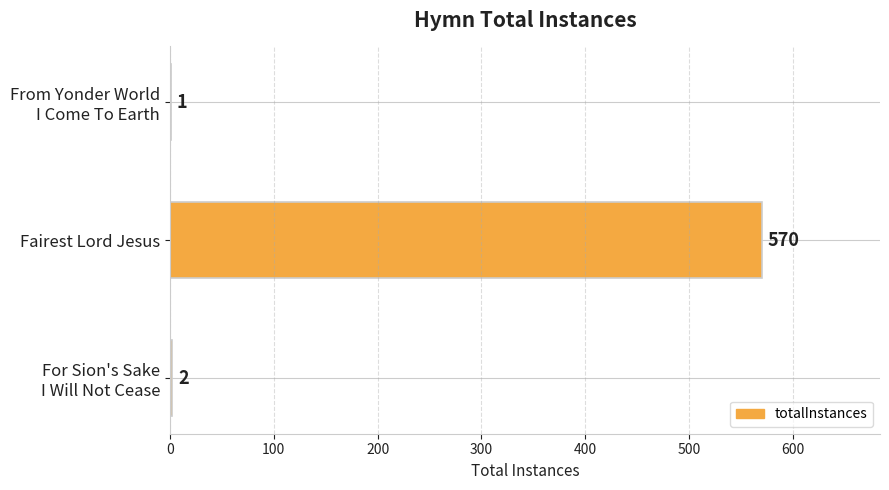

Read the value at Fairest Lord Jesus, to the nearest 100.

600